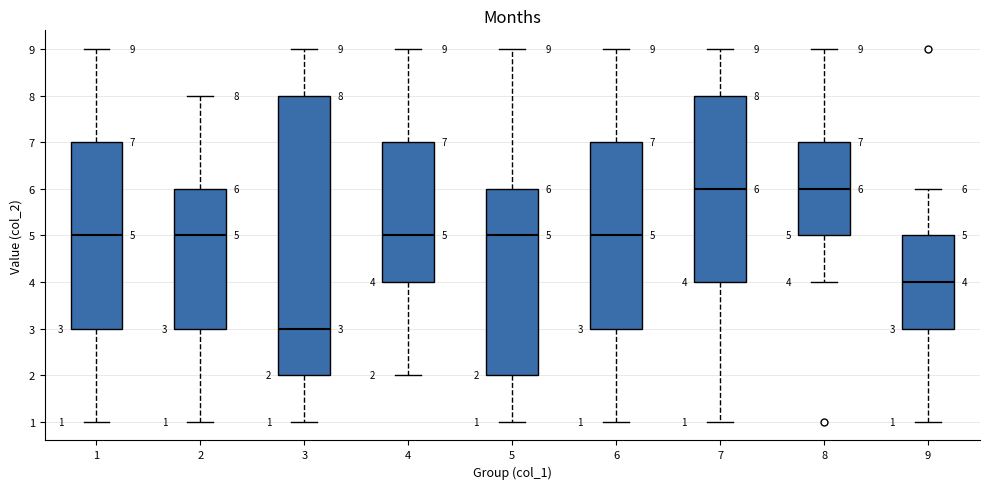

Comparing the boxes themselves (not the whiskers), which one is the tallest?

3